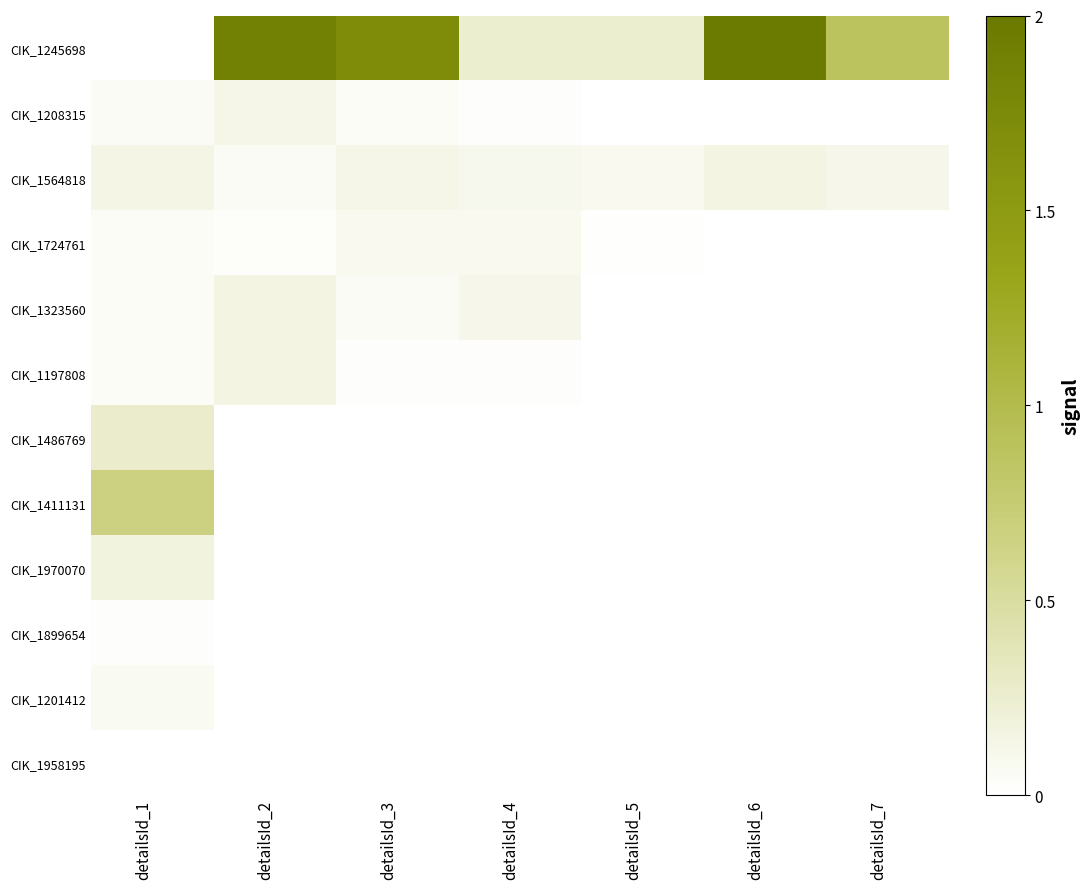

Which category has the highest value across all series?

detailsId_6